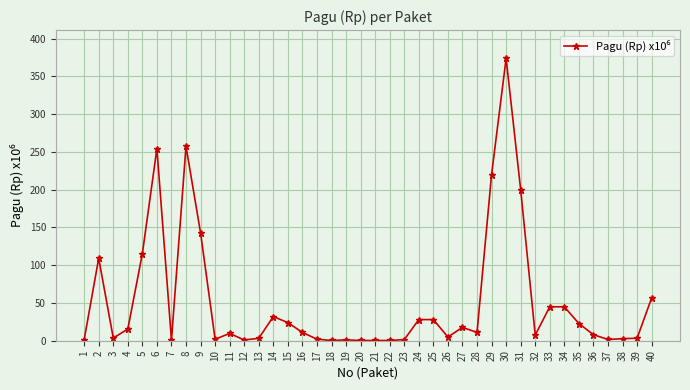

At which category does the data reach its first local valley?

3